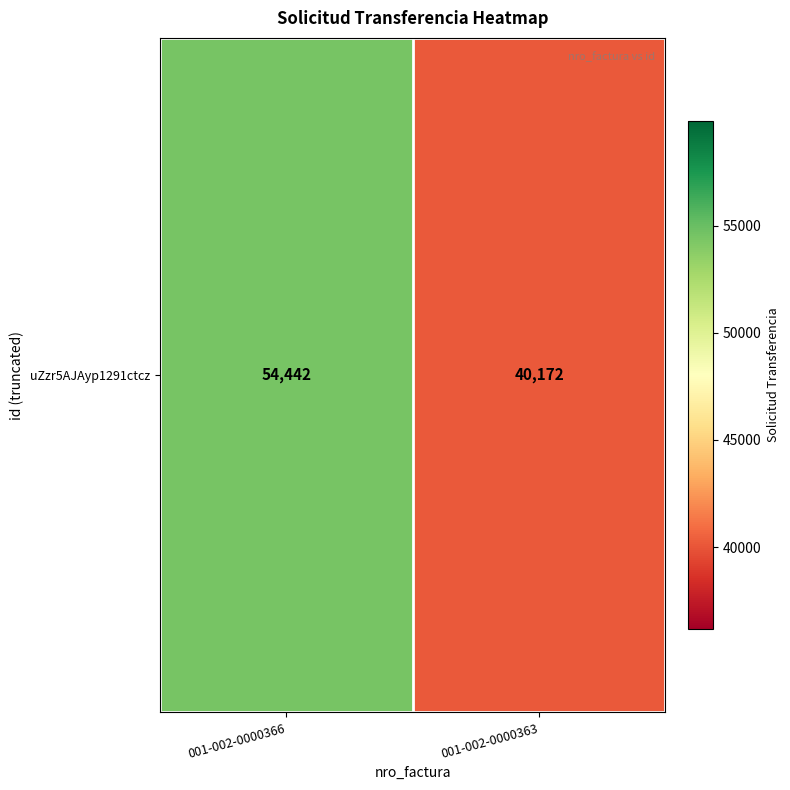

What is the greatest value displayed?

54442